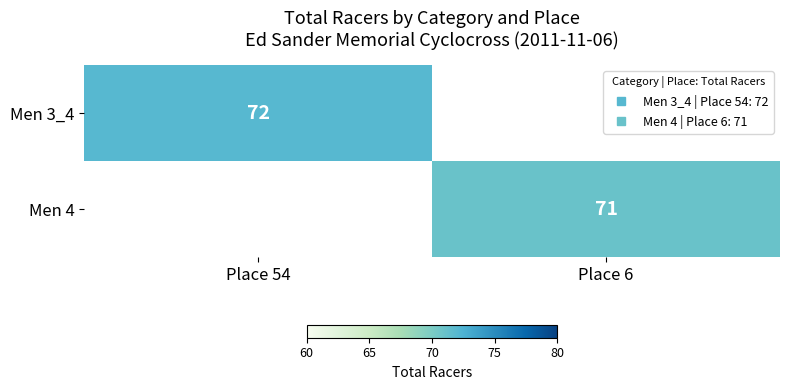

Rank the series by their average value, from highest to lowest.

Men 3_4, Men 4